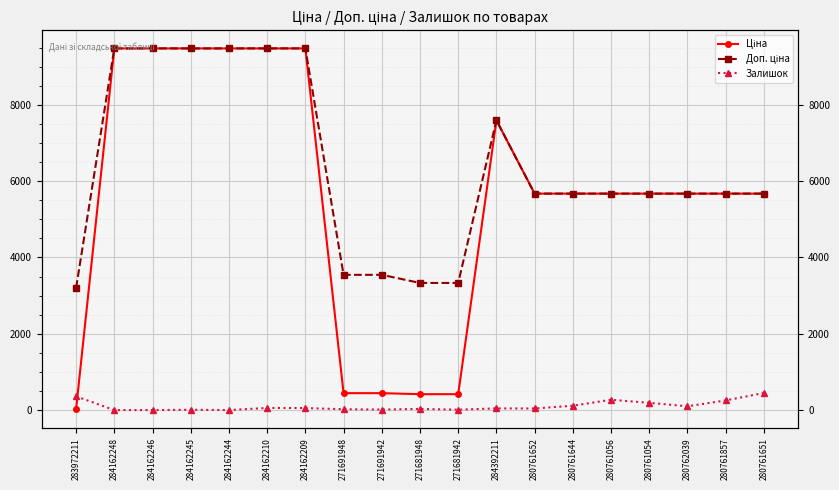

Reading left to right, extract all data points from this chart.

Ціна: 283972211=32.0	284162248=9480.1	284162246=9480.1	284162245=9480.1	284162244=9480.1	284162210=9480.1	284162209=9480.1	271691948=443.1	271691942=443.1	271681948=416.6	271681942=416.6	284392211=7596.5	280761652=5673.8	280761644=5673.8	280761056=5673.8	280761054=5673.8	280762039=5673.8	280761857=5673.8	280761651=5673.8
Доп. ціна: 283972211=3205.0	284162248=9480.1	284162246=9480.1	284162245=9480.1	284162244=9480.1	284162210=9480.1	284162209=9480.1	271691948=3545.0	271691942=3545.0	271681948=3332.5	271681942=3332.5	284392211=7596.5	280761652=5673.8	280761644=5673.8	280761056=5673.8	280761054=5673.8	280762039=5673.8	280761857=5673.8	280761651=5673.8
Залишок: 283972211=360.0	284162248=0.0	284162246=0.0	284162245=8.0	284162244=0.0	284162210=56.0	284162209=53.0	271691948=22.0	271691942=13.0	271681948=30.0	271681942=10.0	284392211=44.0	280761652=42.0	280761644=114.0	280761056=270.0	280761054=190.0	280762039=99.0	280761857=253.0	280761651=447.0